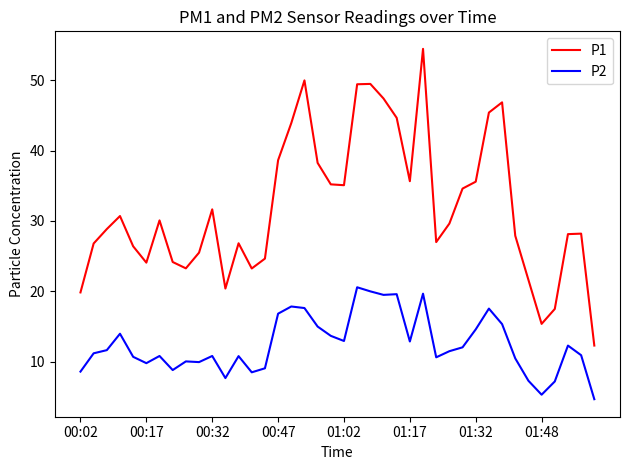

What is the greatest value displayed?

54.5